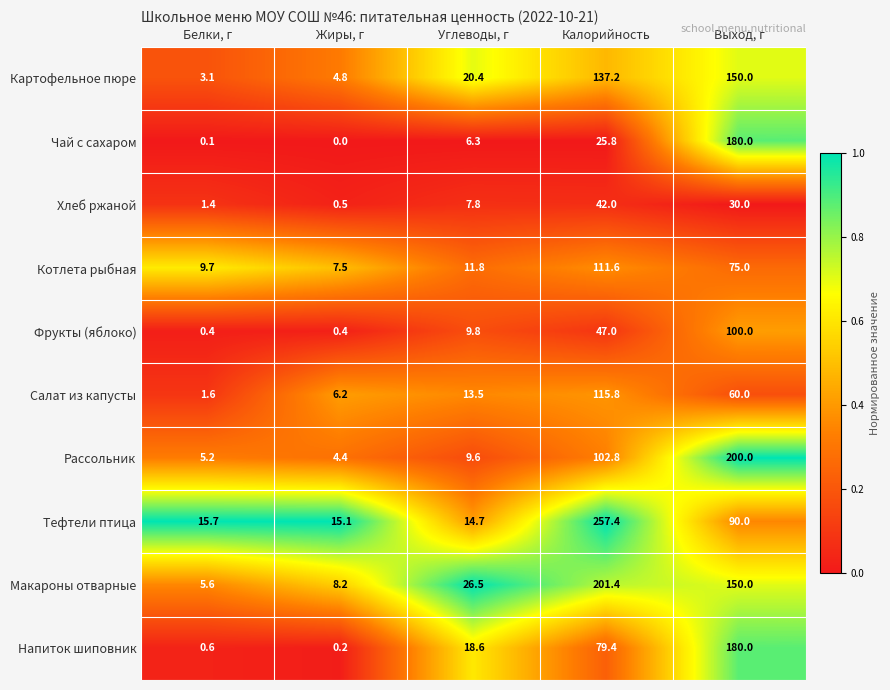

Between Углеводы, г and Выход, г, which series saw the biggest shift?

Рассольник